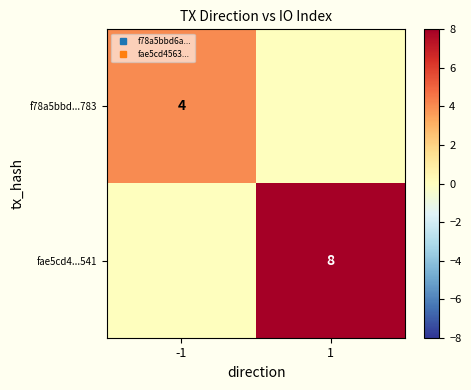

List the series in order of their overall mean, highest first.

fae5cd4...541, f78a5bbd...783